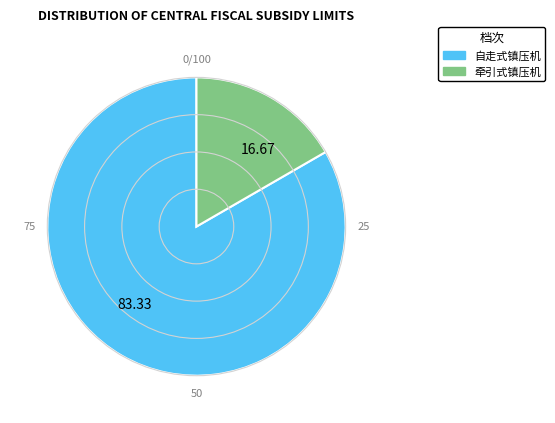

Do 83.33 and 16.67 together represent more than half of the pie?

Yes